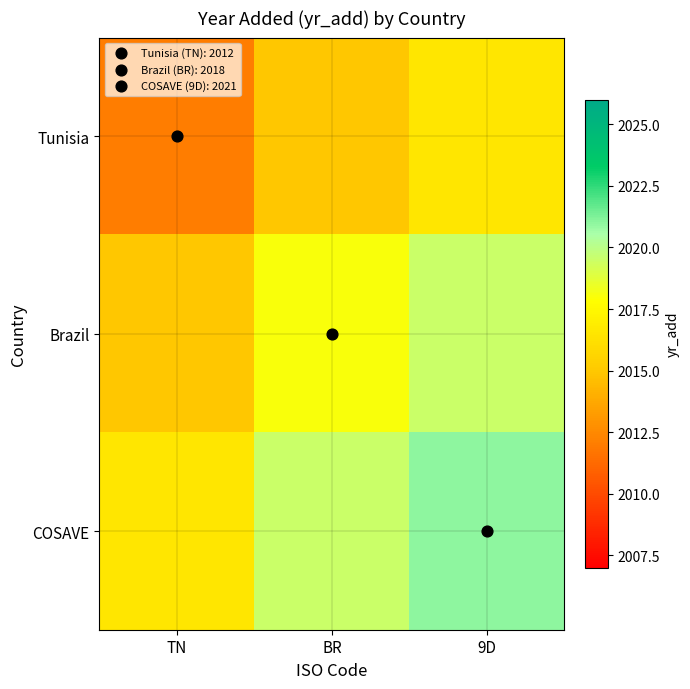

Reading left to right, list all the values displayed in this chart.

Tunisia: TN=2012.0	BR=2015.0	9D=2016.5
Brazil: TN=2015.0	BR=2018.0	9D=2019.5
COSAVE: TN=2016.5	BR=2019.5	9D=2021.0